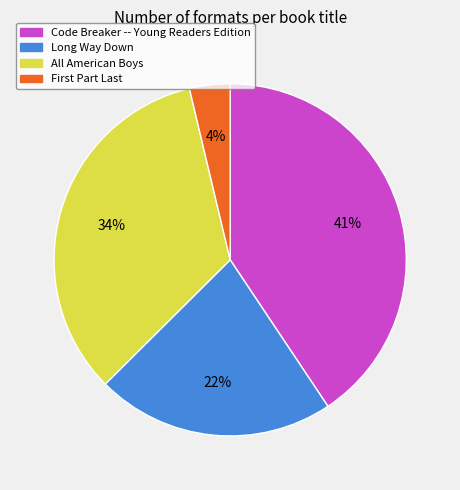

Rank the categories by value from lowest to highest.

First Part Last, Long Way Down, All American Boys, Code Breaker -- Young Readers Edition